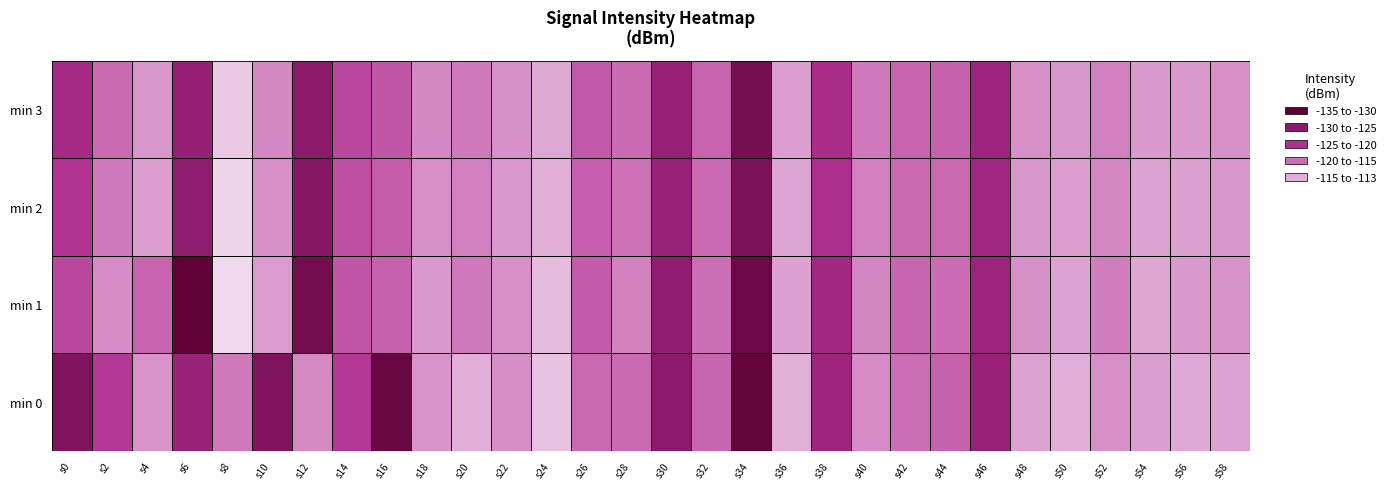

Count the number of categories in the chart.

30